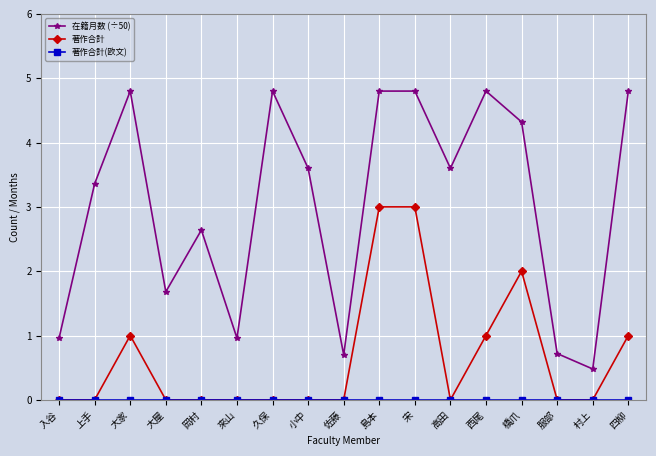

What is the total value across all series at 上手?

3.4